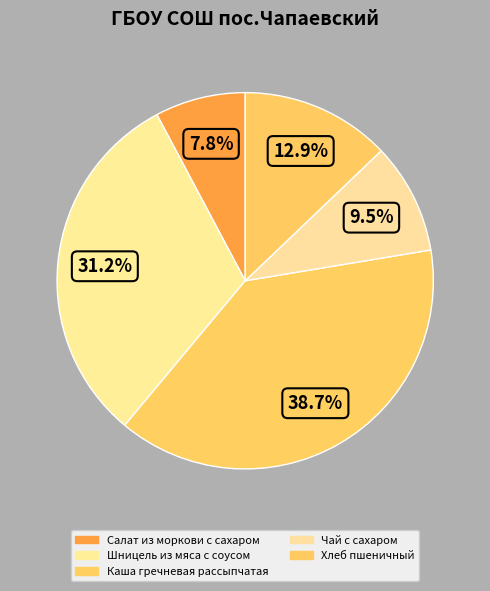

How many slices are in this pie chart?

5